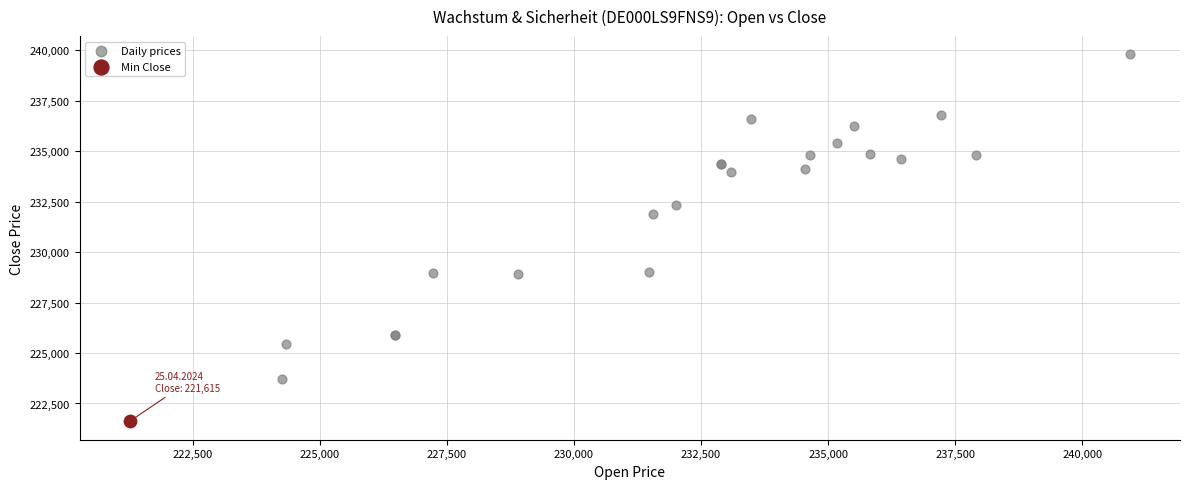

What are all the series names shown in the legend?

Daily prices, Min Close